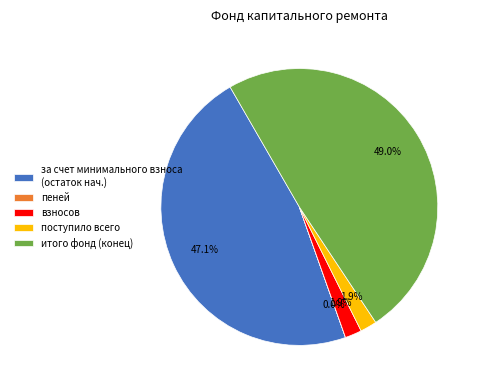

Is there a majority slice in this chart?

No